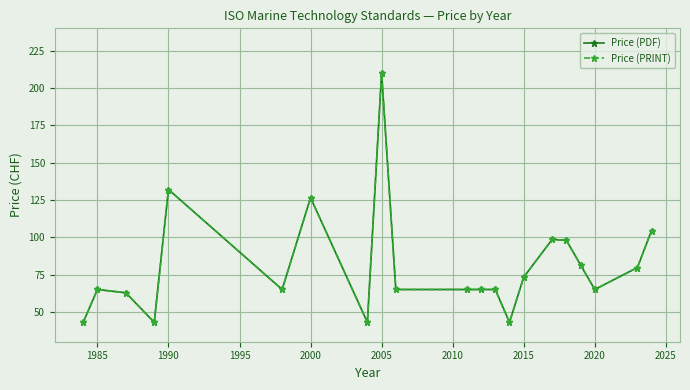

Does the chart have visible grid lines?

Yes